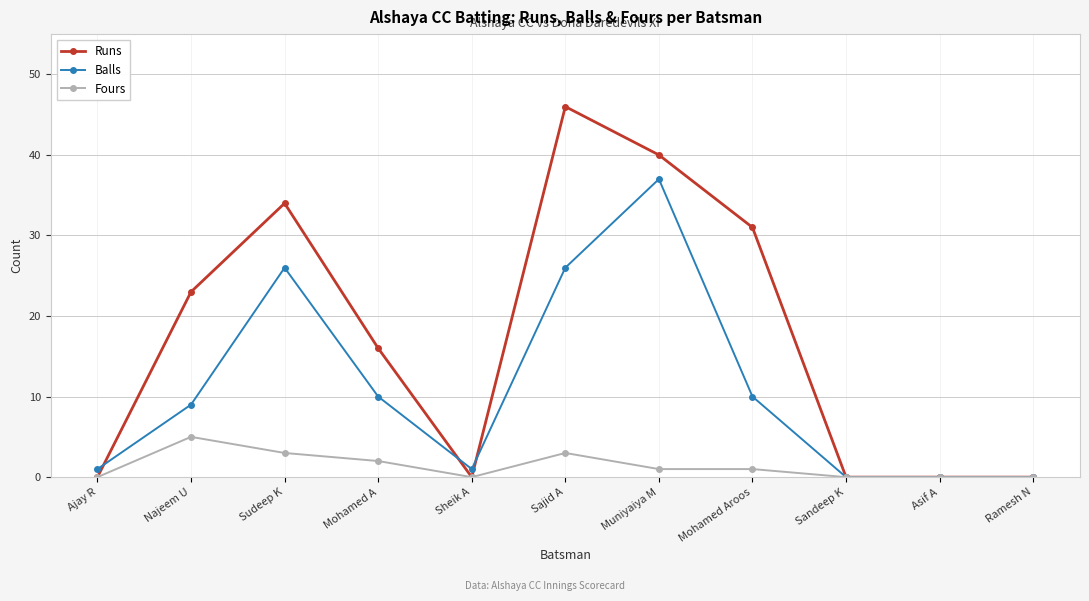

What position from the left is Ajay R?

1